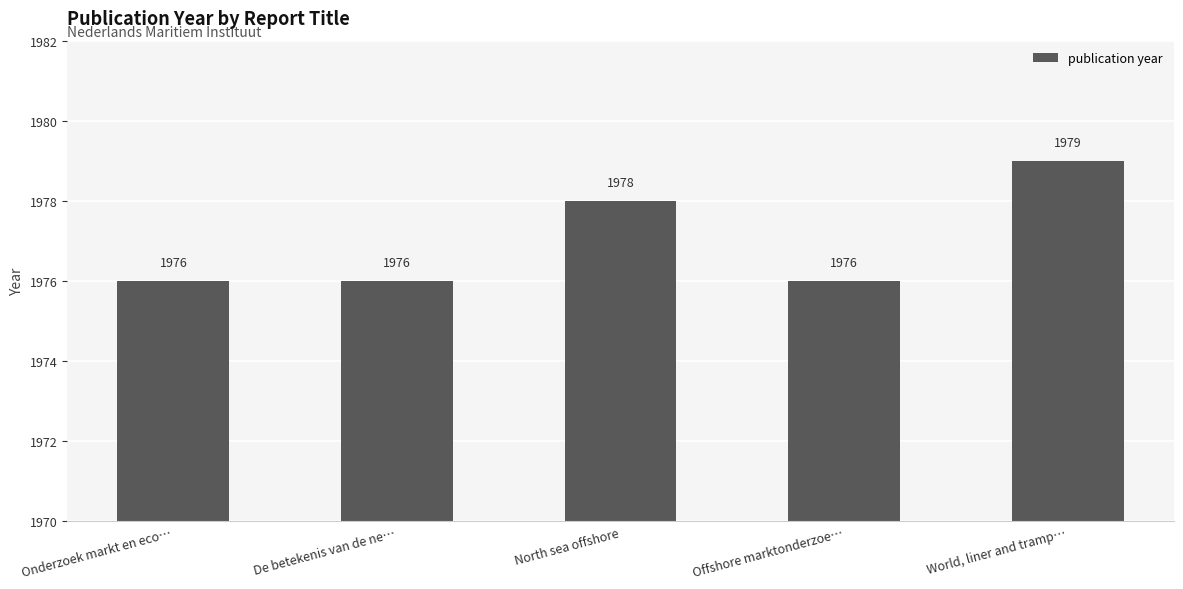

Approximately how many times larger is the value at World, liner and tramp… compared to Onderzoek markt en eco…?

1.0